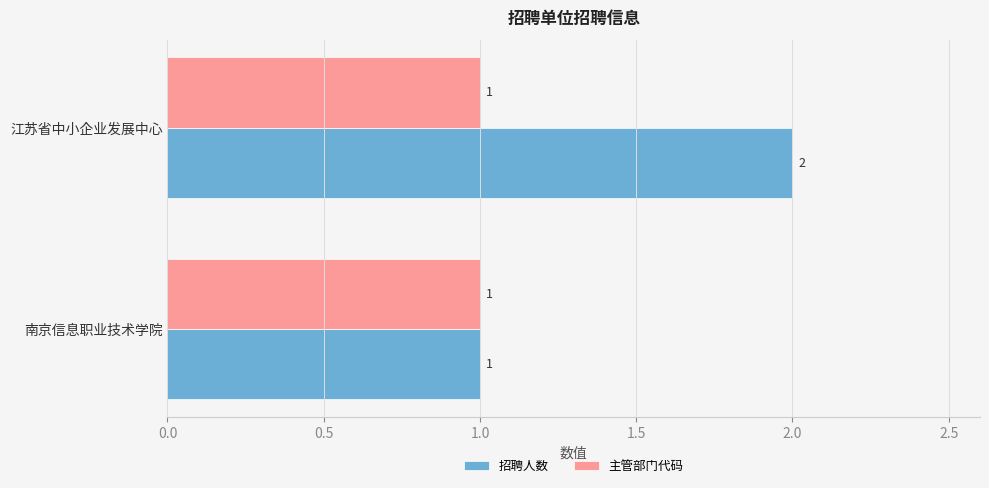

Which series has the largest total across all categories?

招聘人数